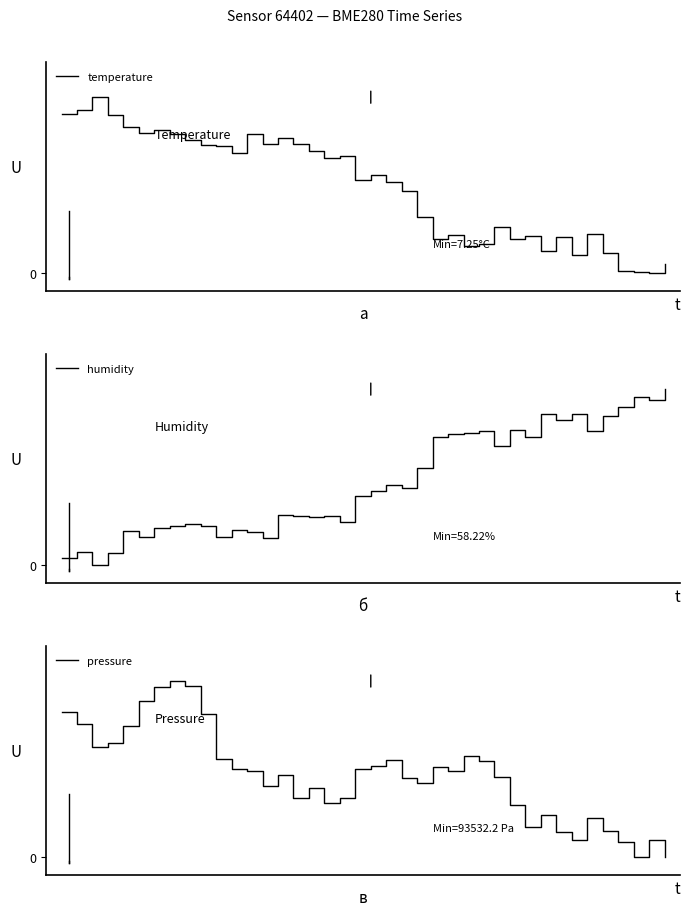

Between 39 and 2, which is larger?

2